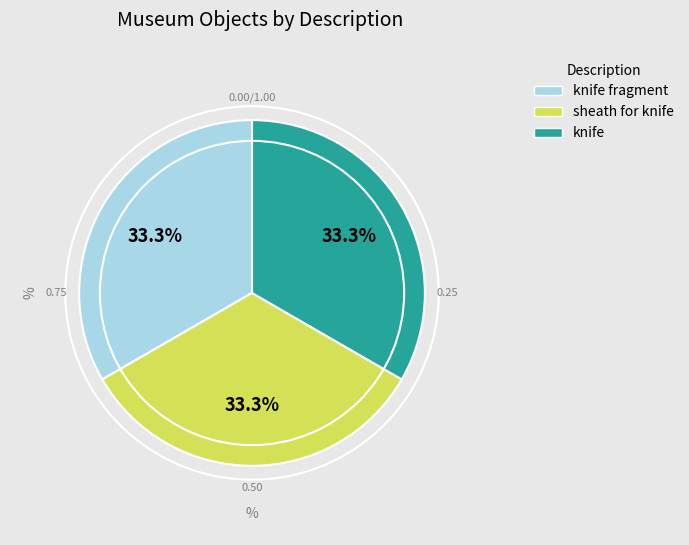

Is there any slice that represents more than half of the pie?

No